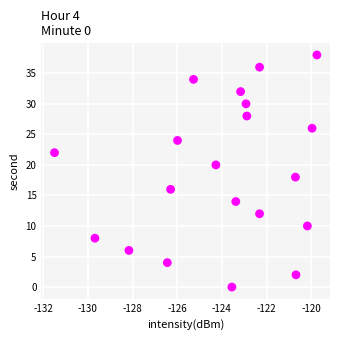

What is the range of Y values (max minus min)?

38